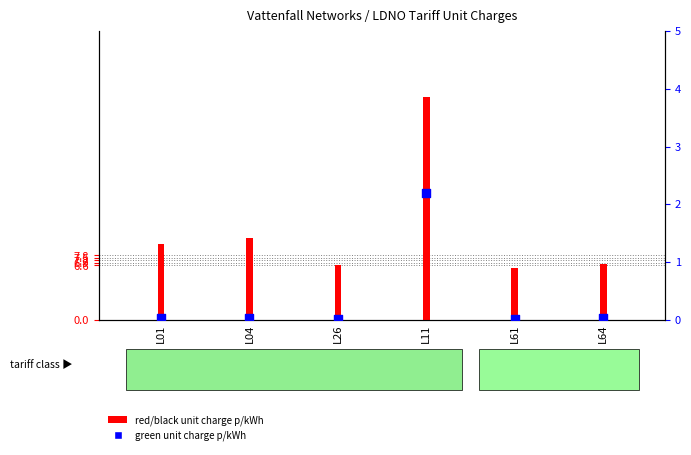

What are all the series names shown in the legend?

red/black unit charge p/kWh, green unit charge p/kWh